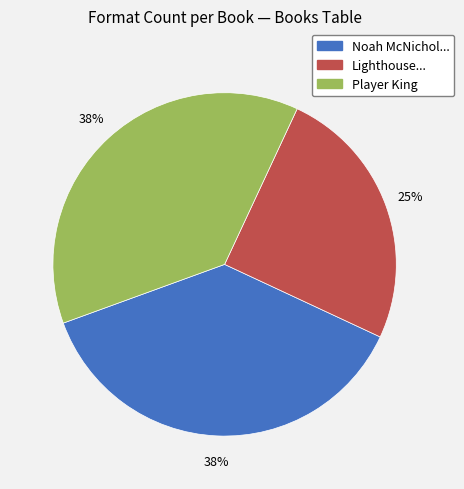

How many slices are in this pie chart?

3